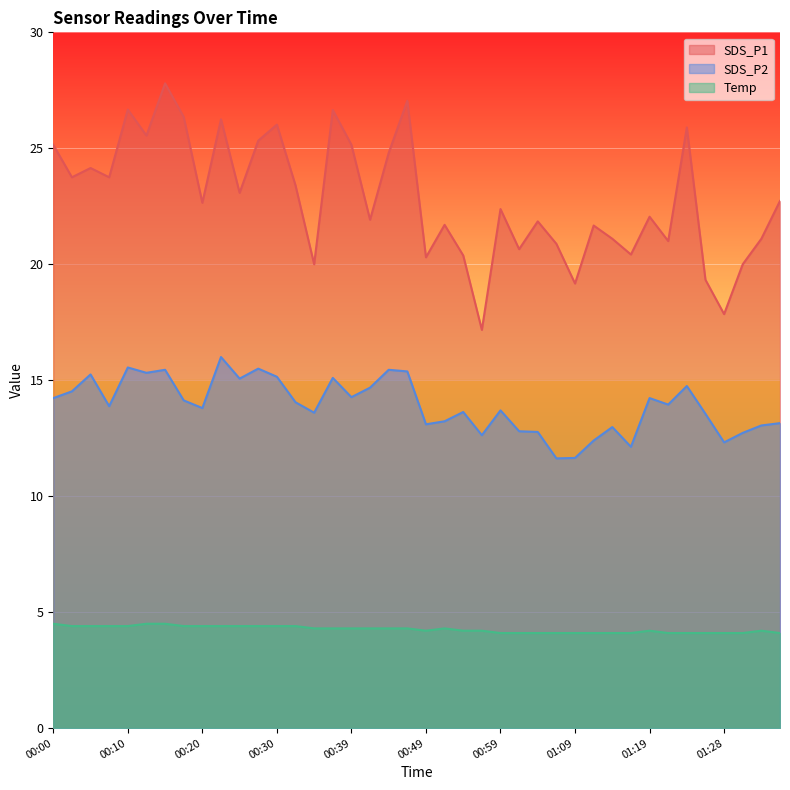

How many distinct data groups are displayed?

3